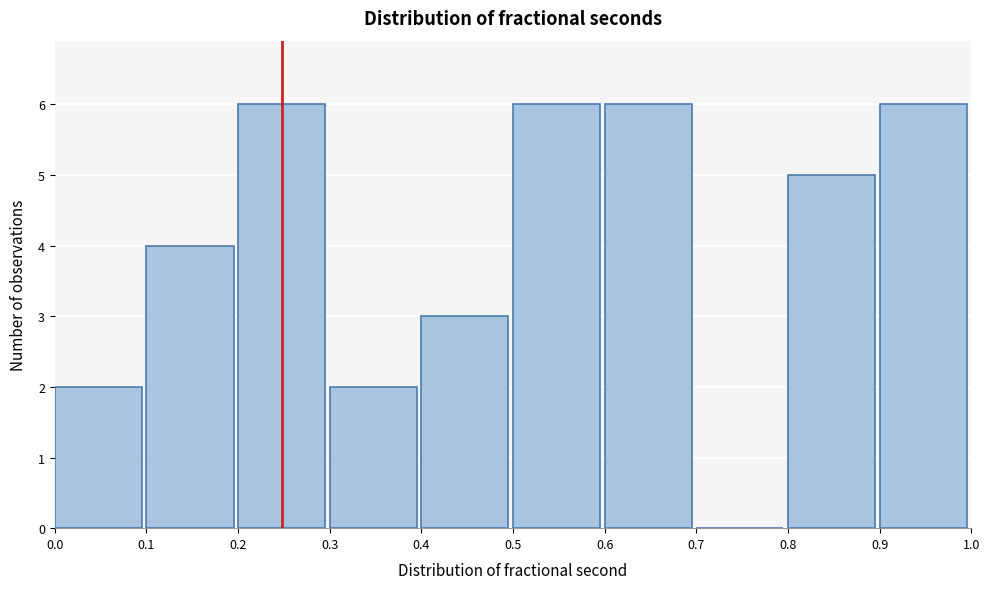

How tall is the bar that spans 0.6 to 0.7 on the x-axis? The values are not printed on the chart, so give them approximately, as read against the axis.

6